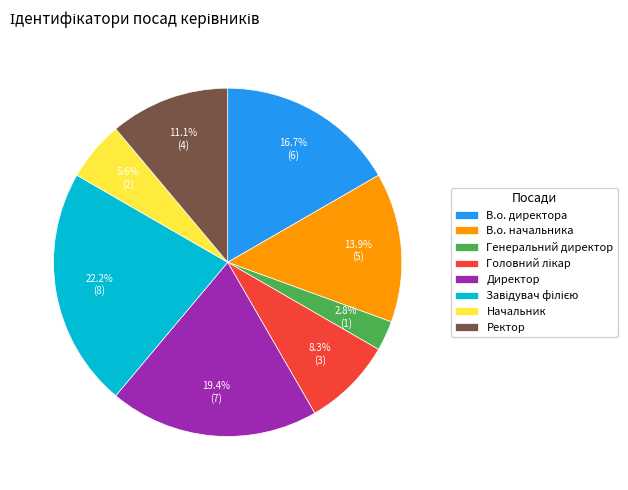

To the nearest percent, what is the difference between the В.о. директора and Начальник slice percentages?

11%